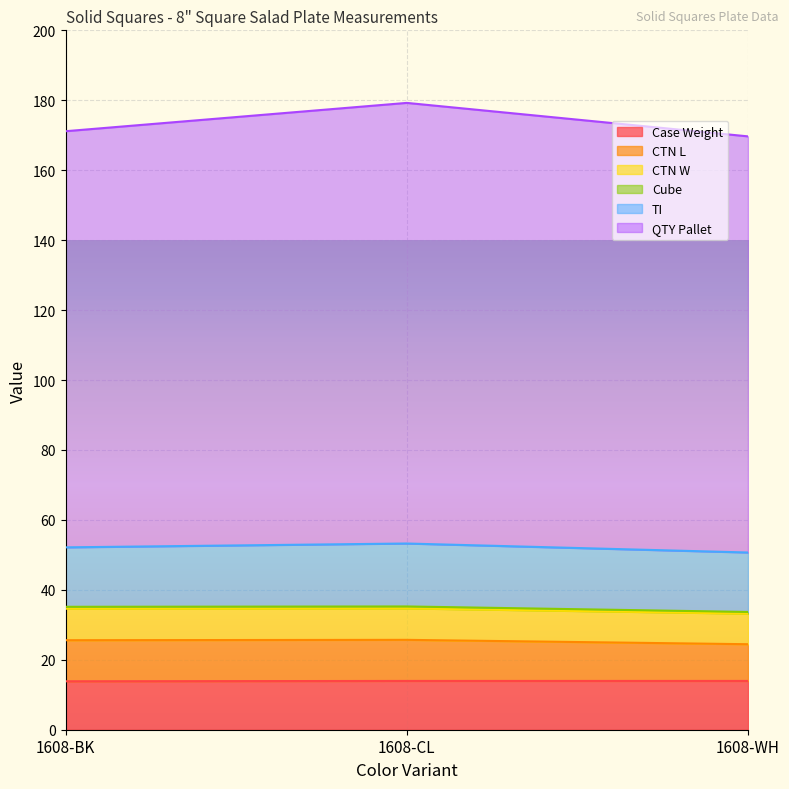

The value of CTN W at 1608-CL is 34.7. True or false?

True